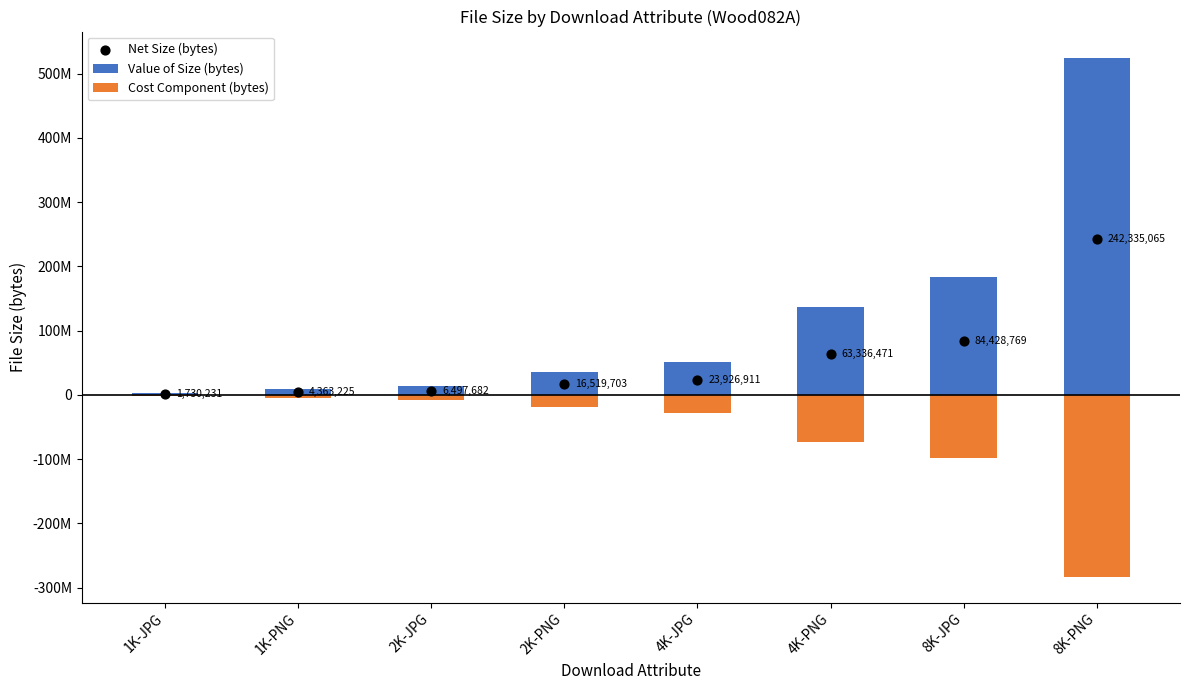

At how many categories does at least one series exceed -74717234?

8